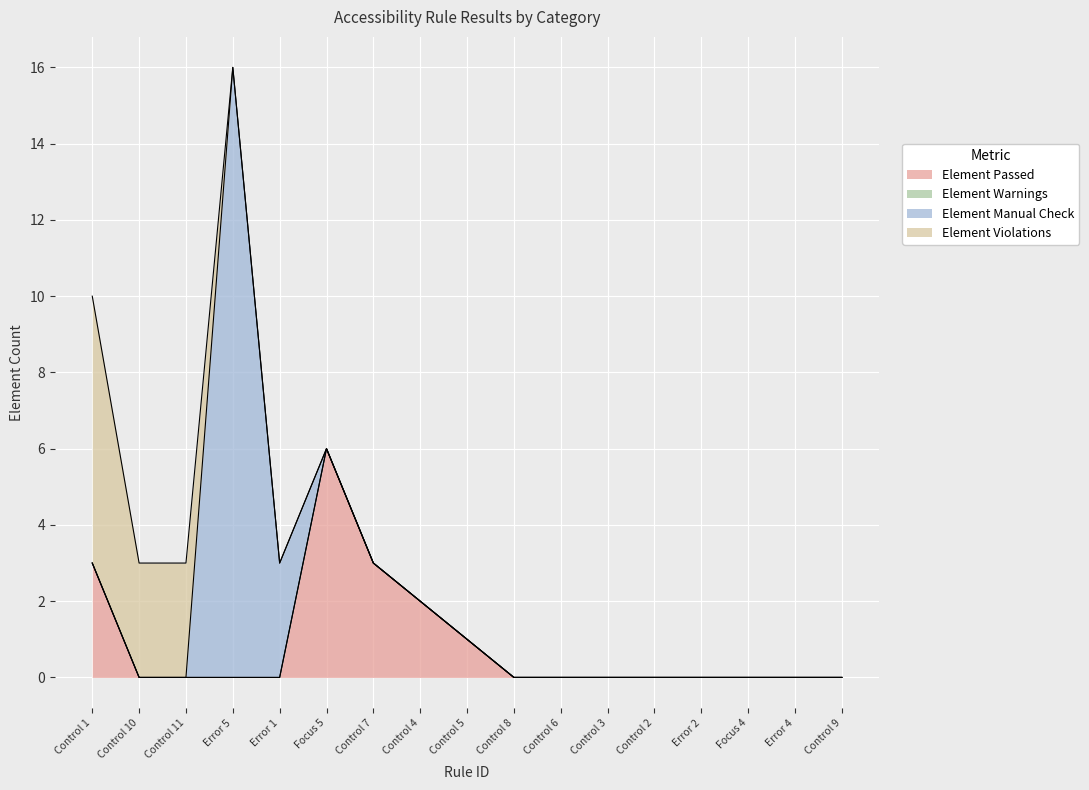

Does the chart display data point markers on the line(s)?

No